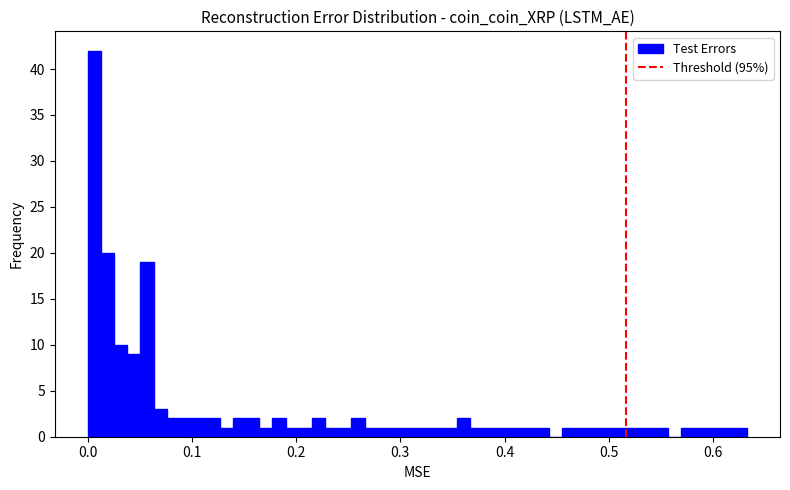

Read against the x-axis, roughly where is the centre of the tallest bar?

0.01